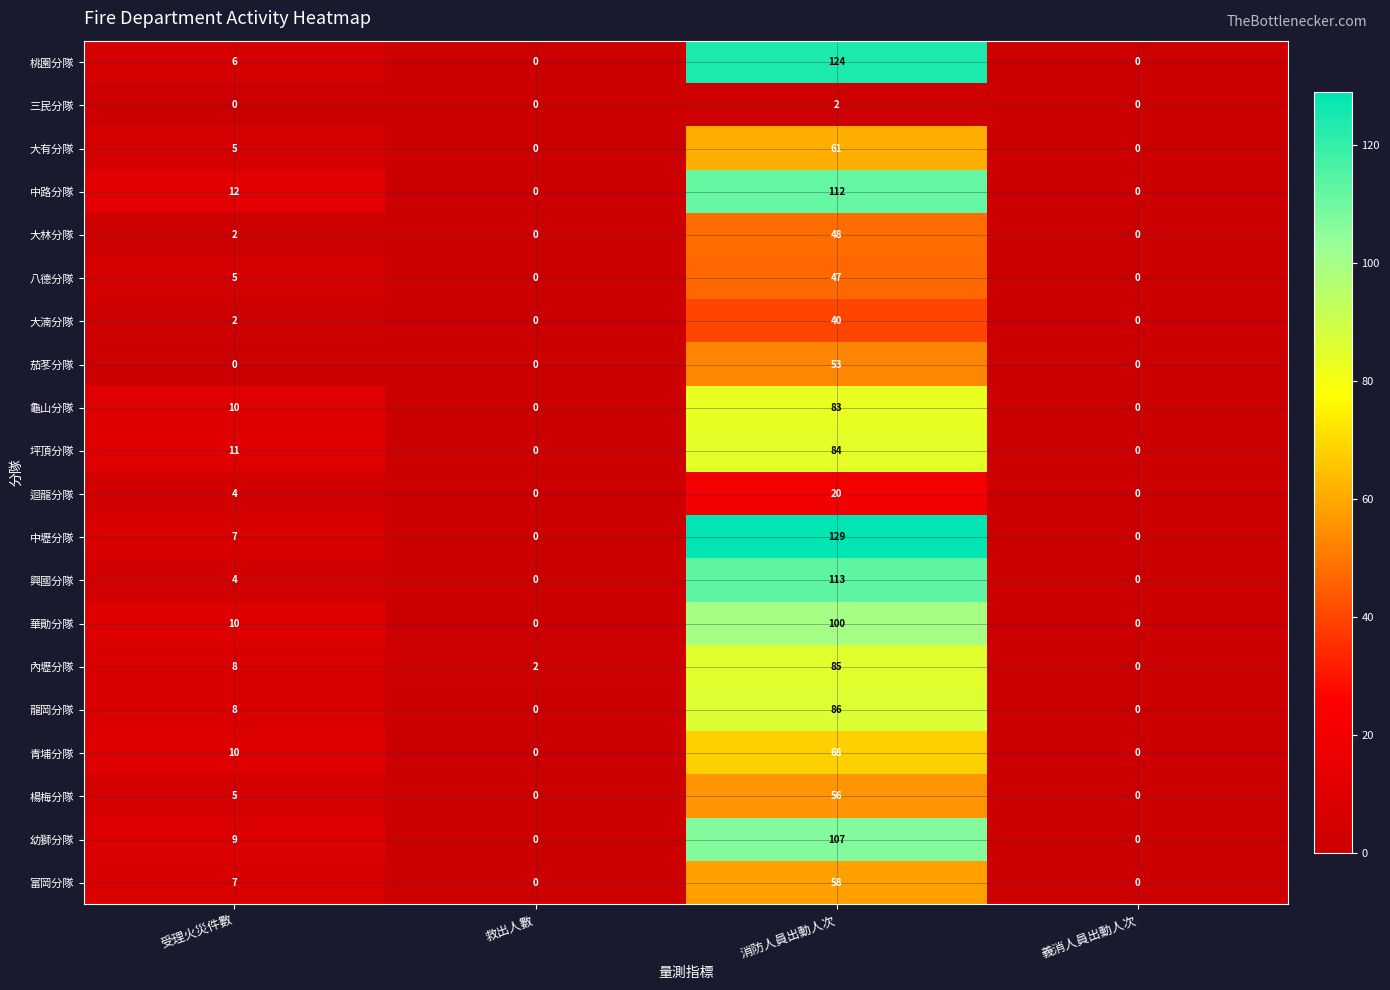

Rank the series at 消防人員出動人次 from highest to lowest value.

中壢分隊, 桃園分隊, 興國分隊, 中路分隊, 幼獅分隊, 華勛分隊, 龍岡分隊, 內壢分隊, 坪頂分隊, 龜山分隊, 青埔分隊, 大有分隊, 富岡分隊, 楊梅分隊, 茄苳分隊, 大林分隊, 八德分隊, 大湳分隊, 迴龍分隊, 三民分隊